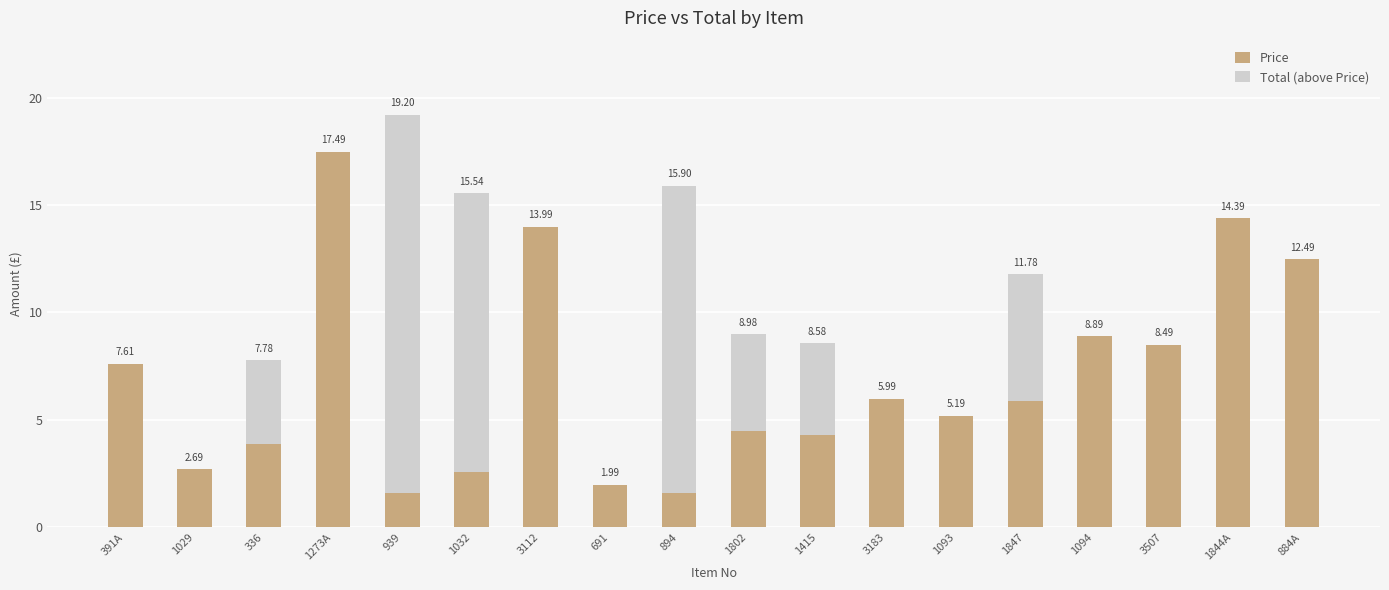

Does the chart contain stacked bars?

Yes